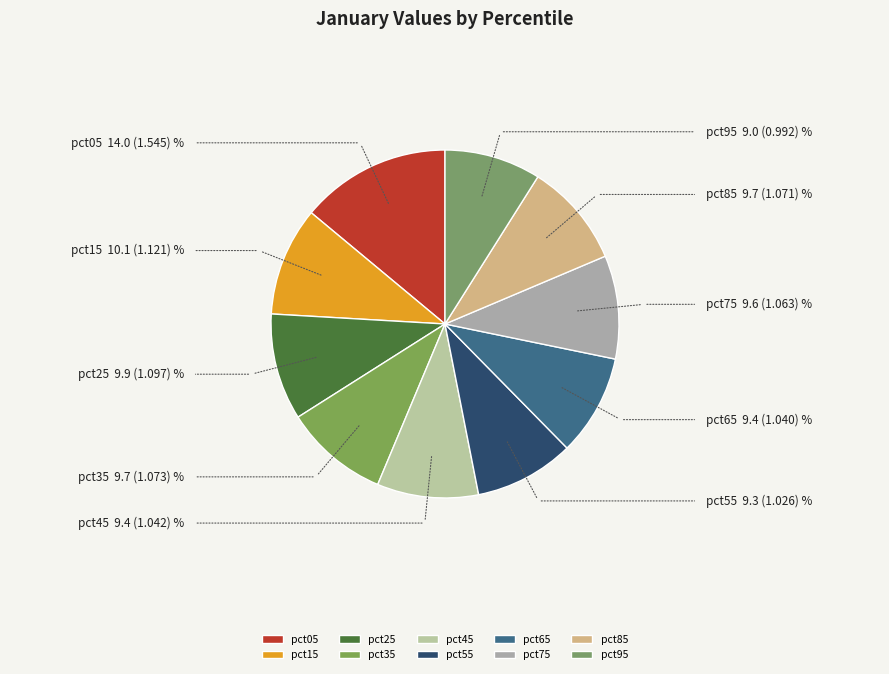

Which category has the biggest portion of the pie?

pct05